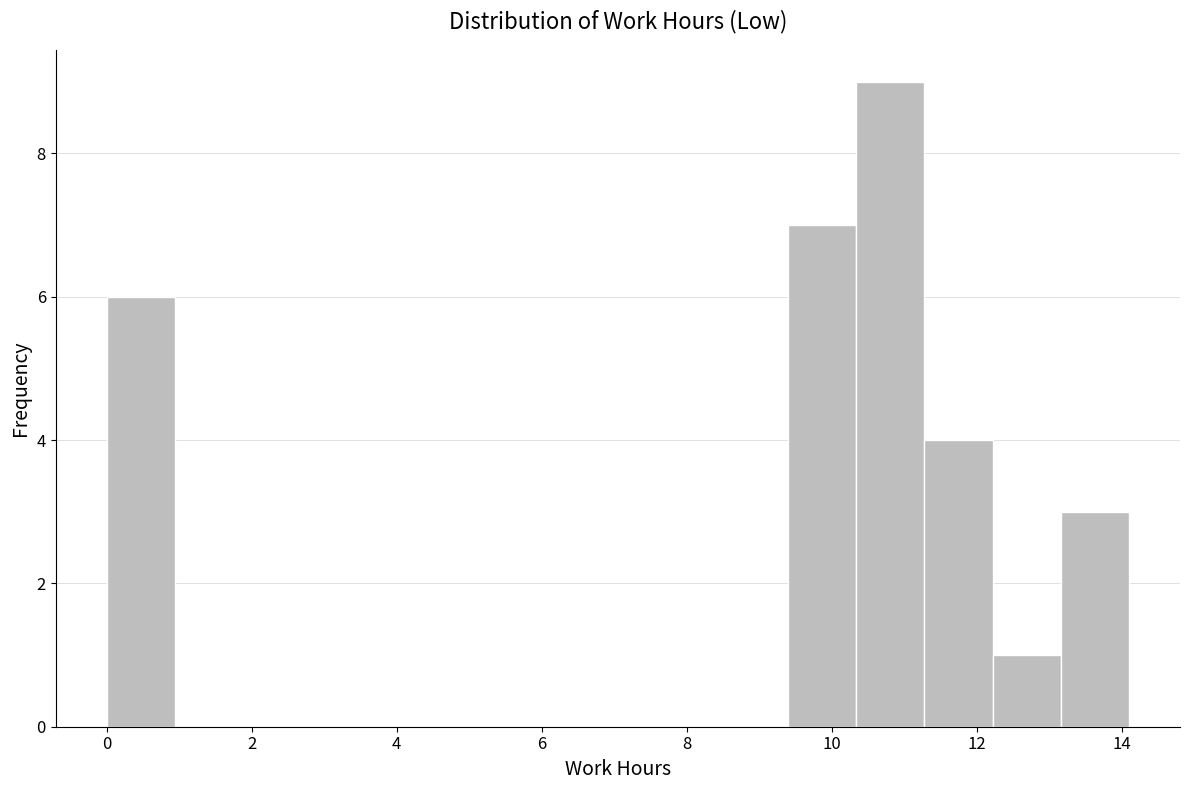

Reading left to right, list every bar in this chart as the range it spans on the x-axis followed by its height. Neither the bar edges nor the heights are printed on the chart, so give them approximately, as read against the axes.

0.00 to 0.94: 6
0.94 to 1.88: 0
1.88 to 2.82: 0
2.82 to 3.76: 0
3.76 to 4.70: 0
4.70 to 5.64: 0
5.64 to 6.58: 0
6.58 to 7.52: 0
7.52 to 8.46: 0
8.46 to 9.40: 0
9.40 to 10.34: 7
10.34 to 11.28: 9
11.28 to 12.22: 4
12.22 to 13.16: 1
13.16 to 14.10: 3